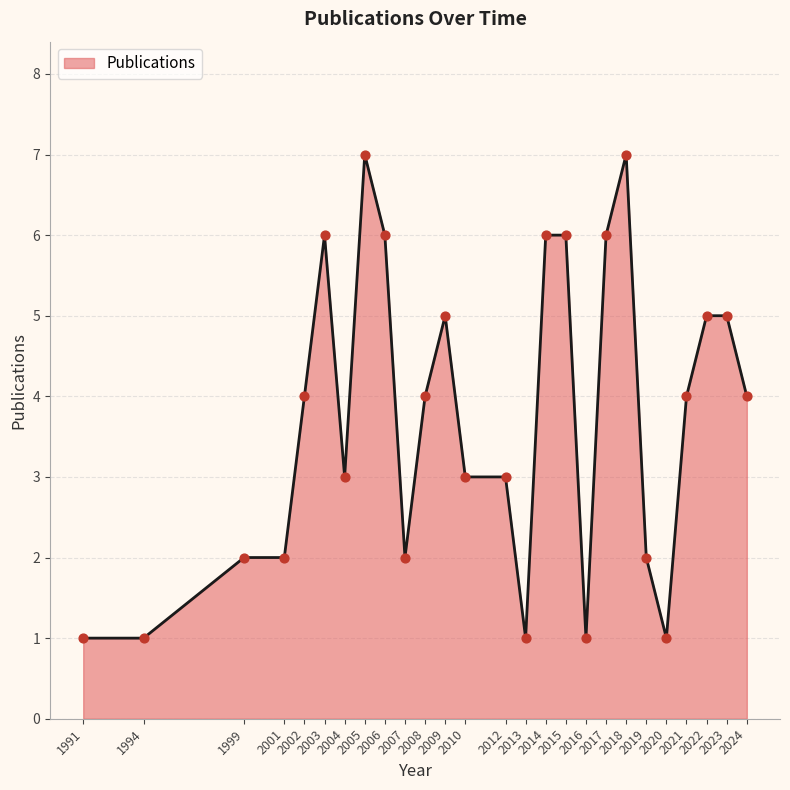

What is the difference between the maximum and minimum values?

6